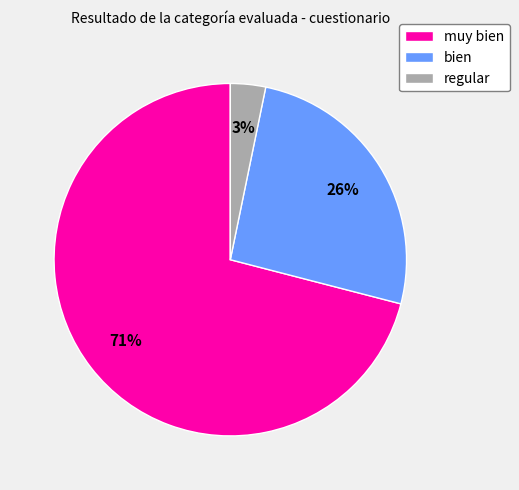

Does regular account for over 50% of the chart?

No